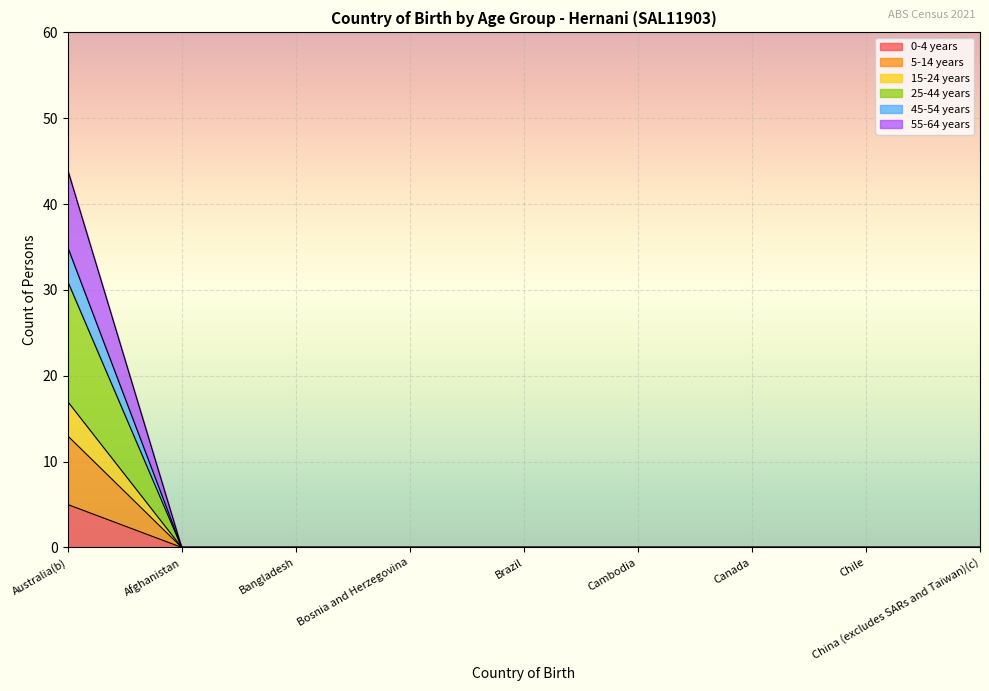

True or false: 15-24 years and 5-14 years intersect in this chart.

False